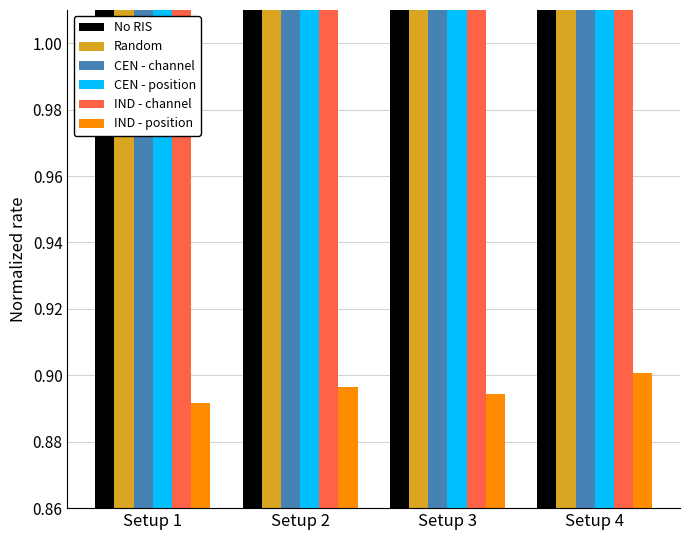

What is the minimum value shown in the chart?

0.9